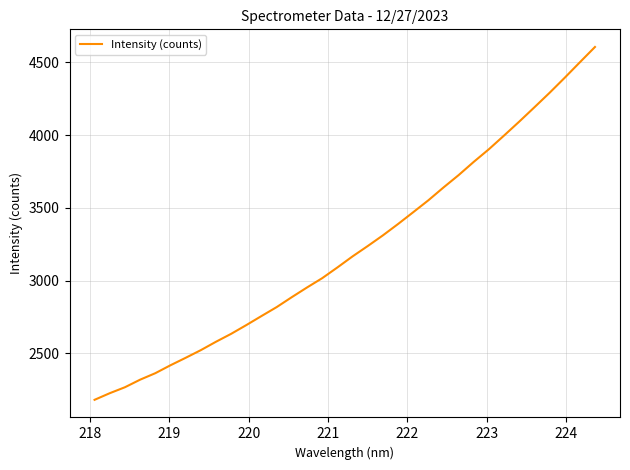

What is the maximum value shown in the chart?

4605.9